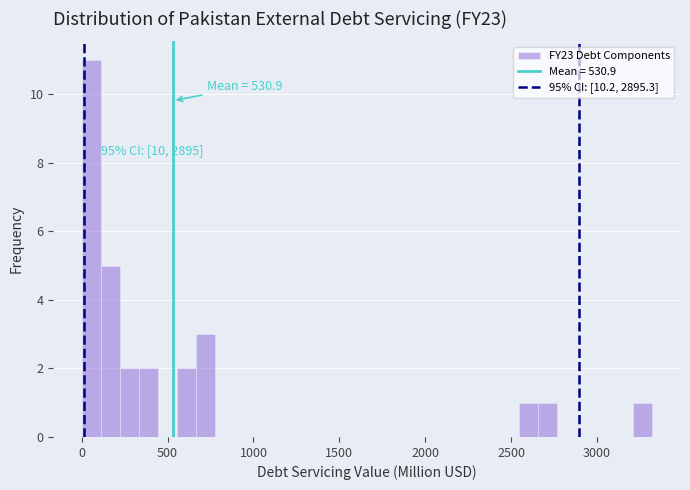

Read against the x-axis, roughly where is the centre of the tallest bar?

50